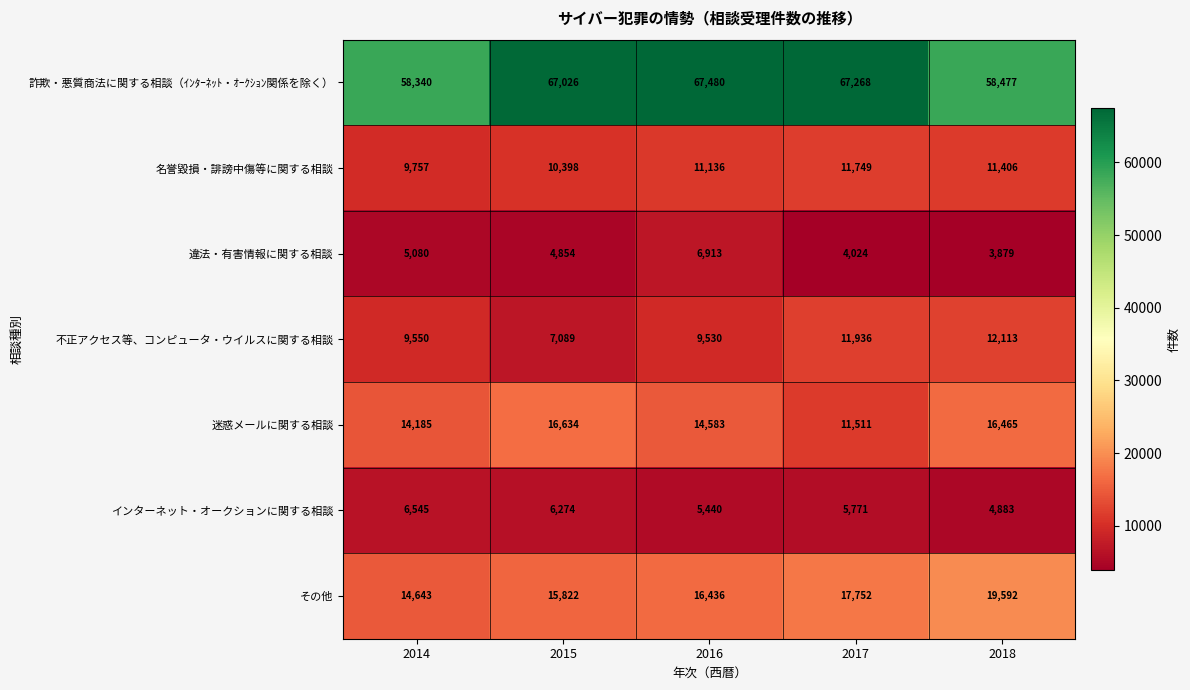

At which category is the sum across all series the highest?

2016